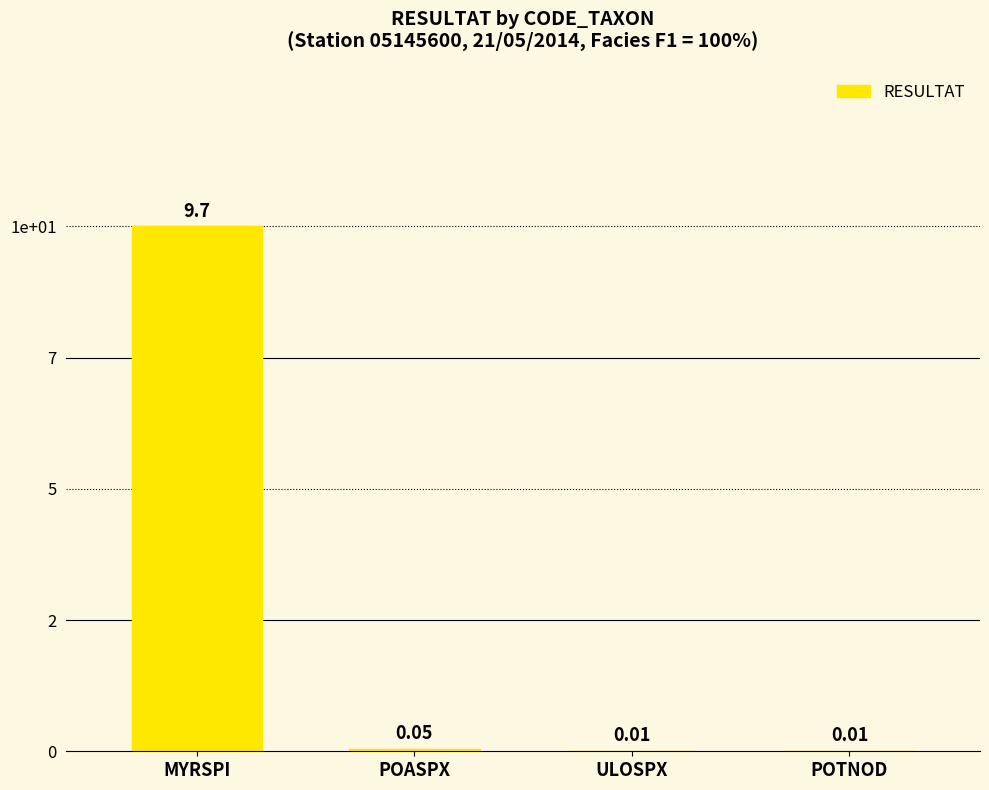

What is the label of the 4th bar from the right?

MYRSPI